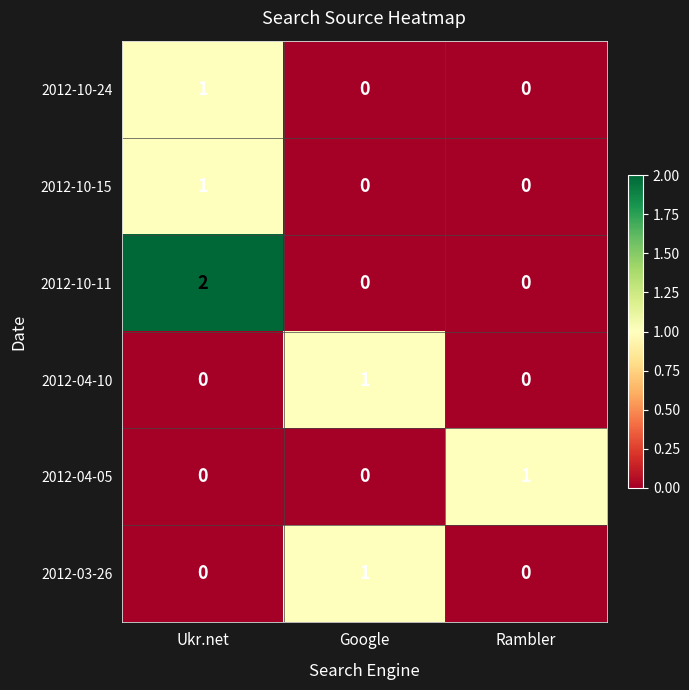

How many 2012-10-15 values are between 0 and 1?

3